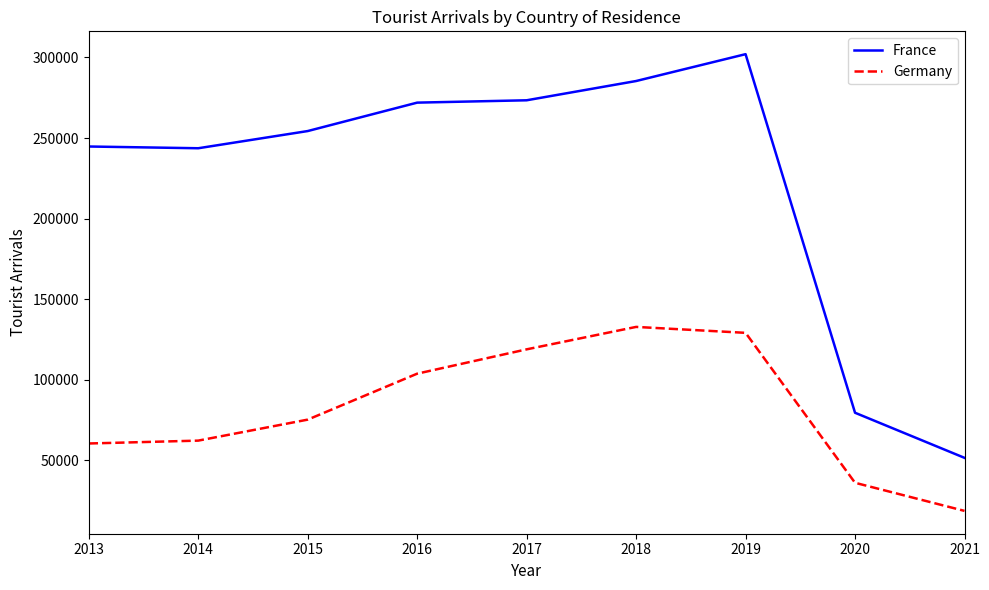

How many lines are shown in the chart?

2